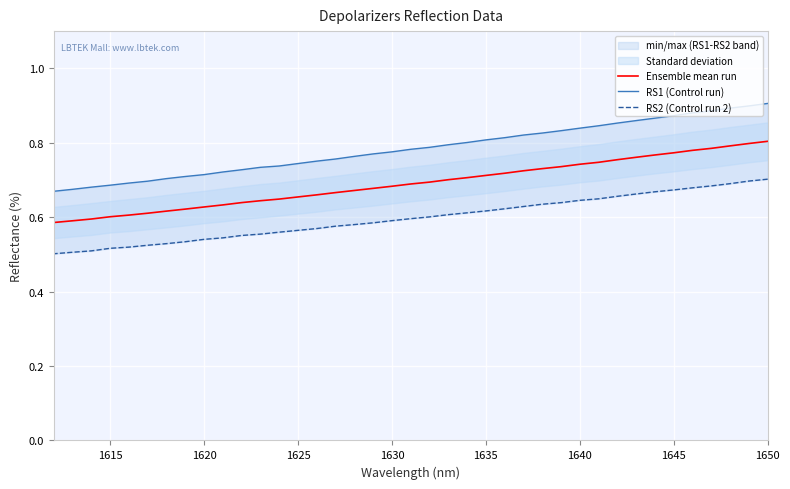

Does the chart display data point markers on the line(s)?

No